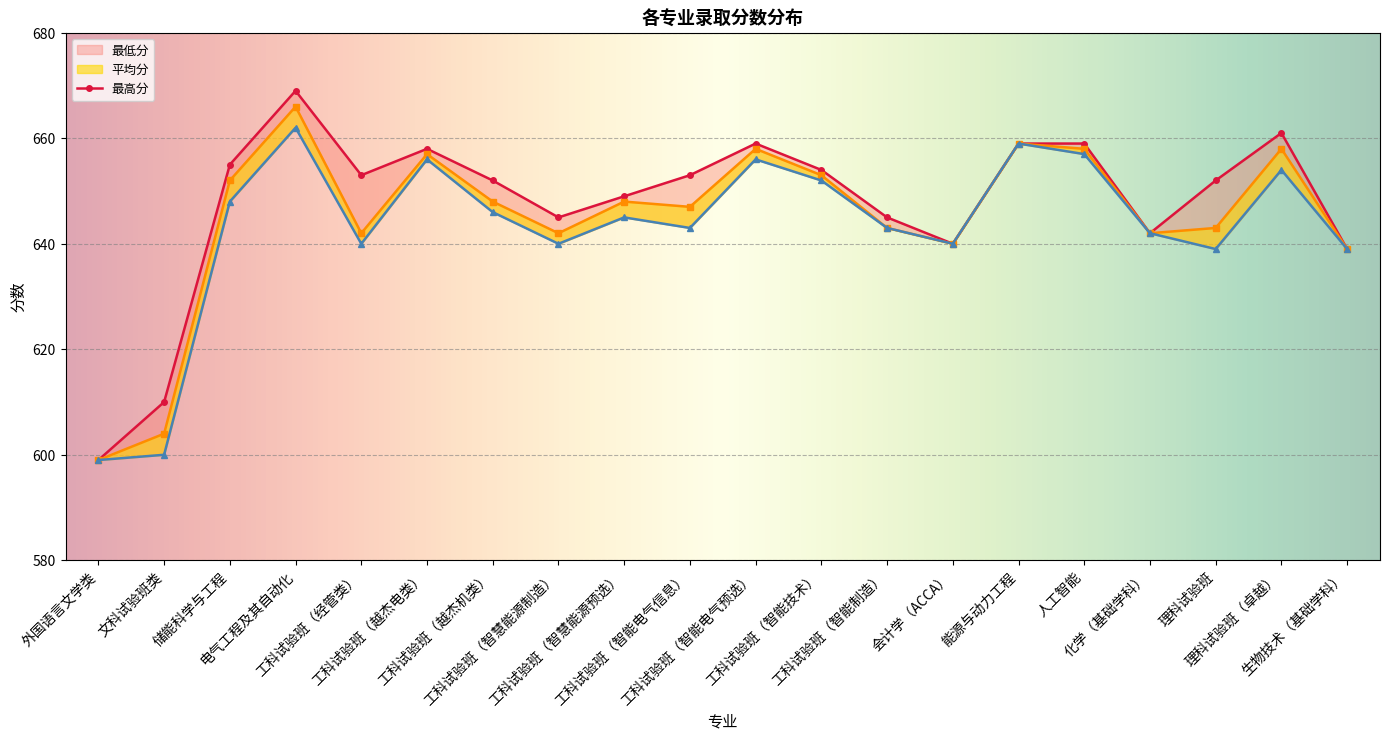

True or false: 平均分 and 最低分 cross at least once.

False